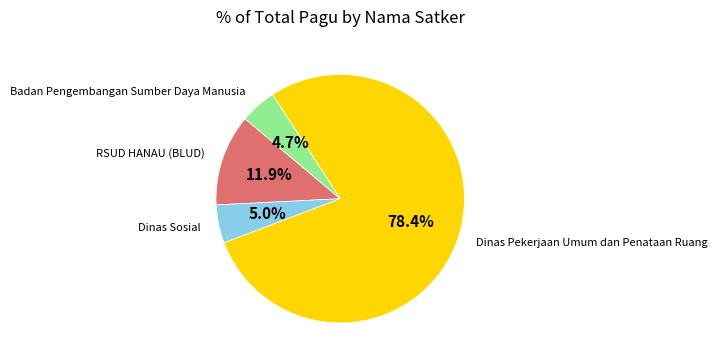

Is there a majority slice in this chart?

Yes